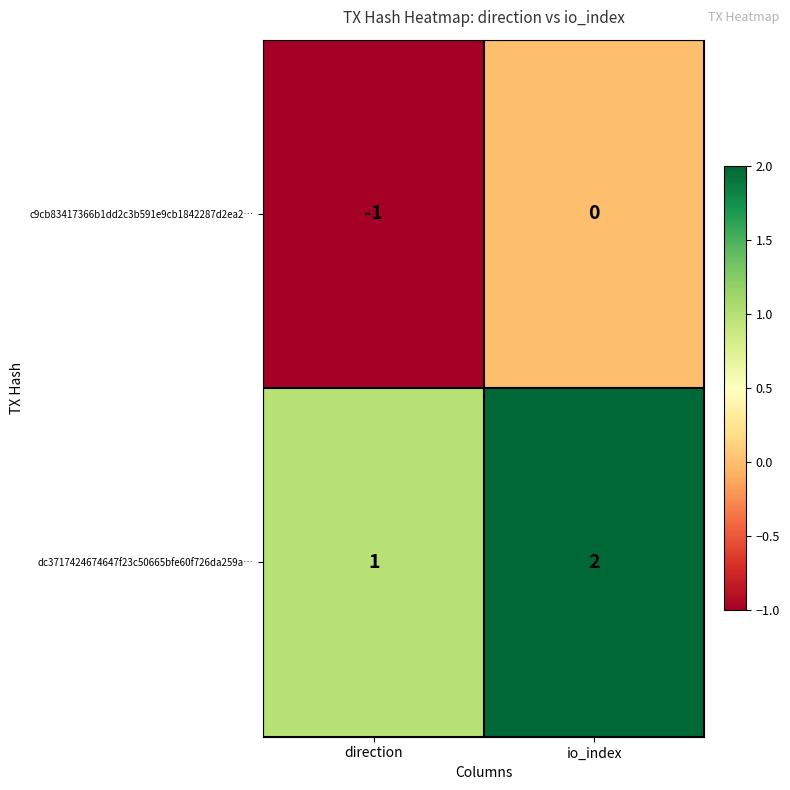

Is it true that dc3717424674647f23c50665bfe60f726da259a… equals 2 at io_index?

True